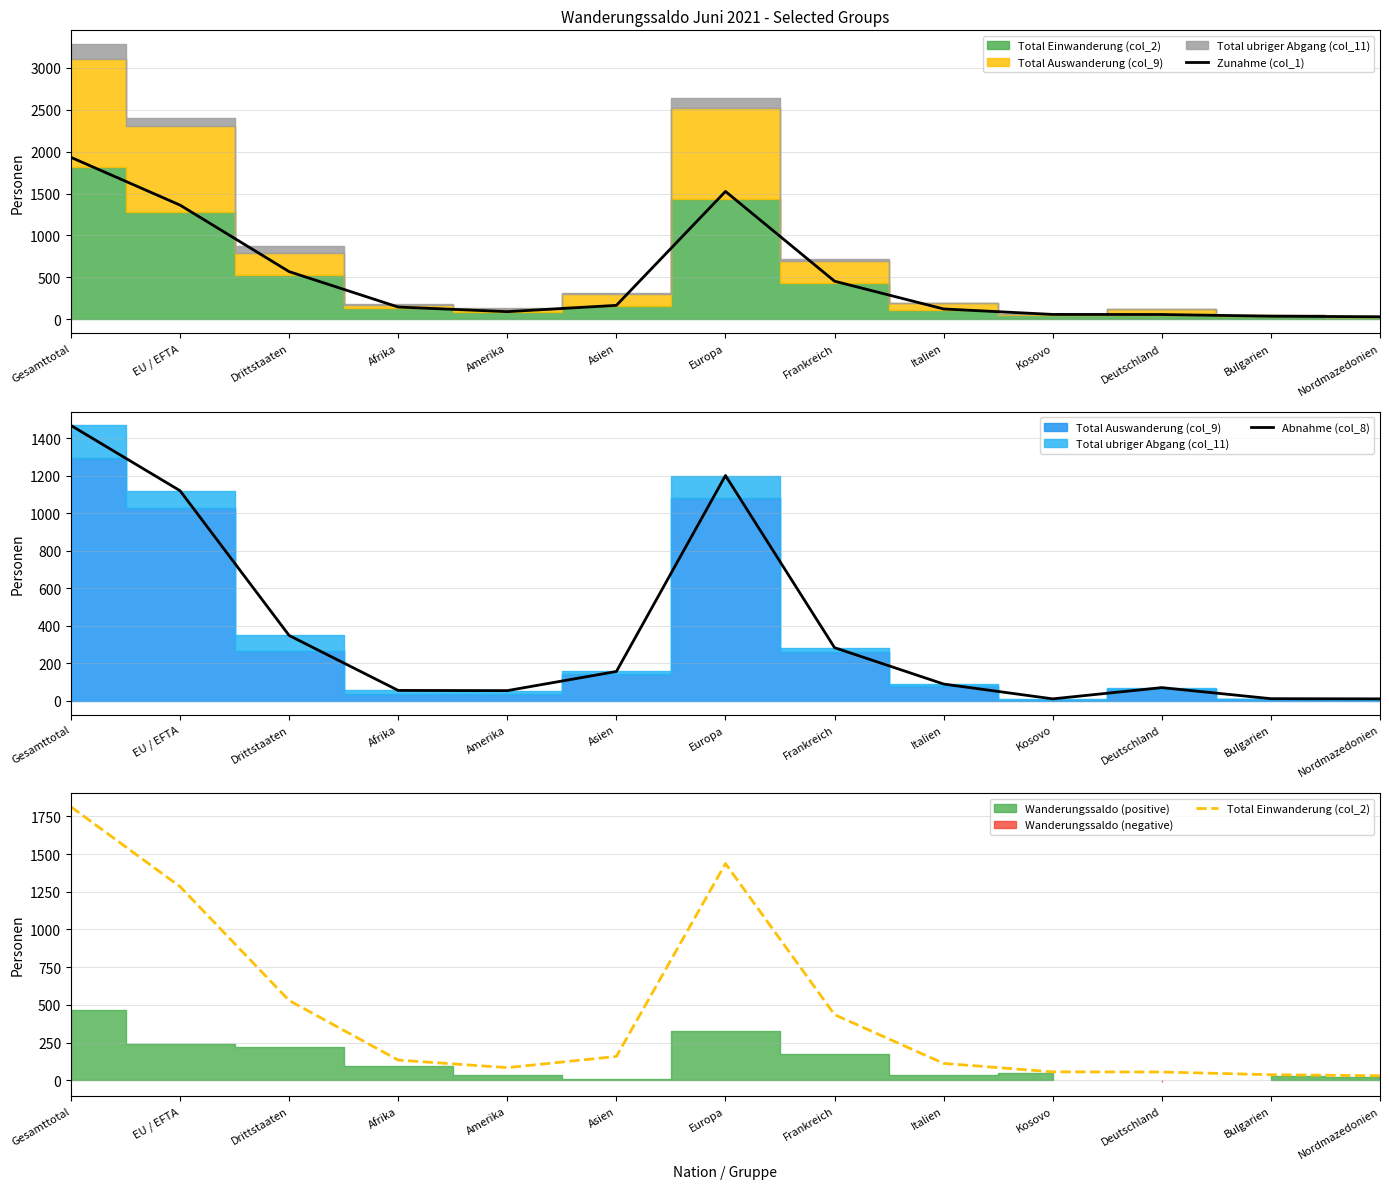

The value of Zunahme (col_1) at Kosovo is 59. True or false?

True